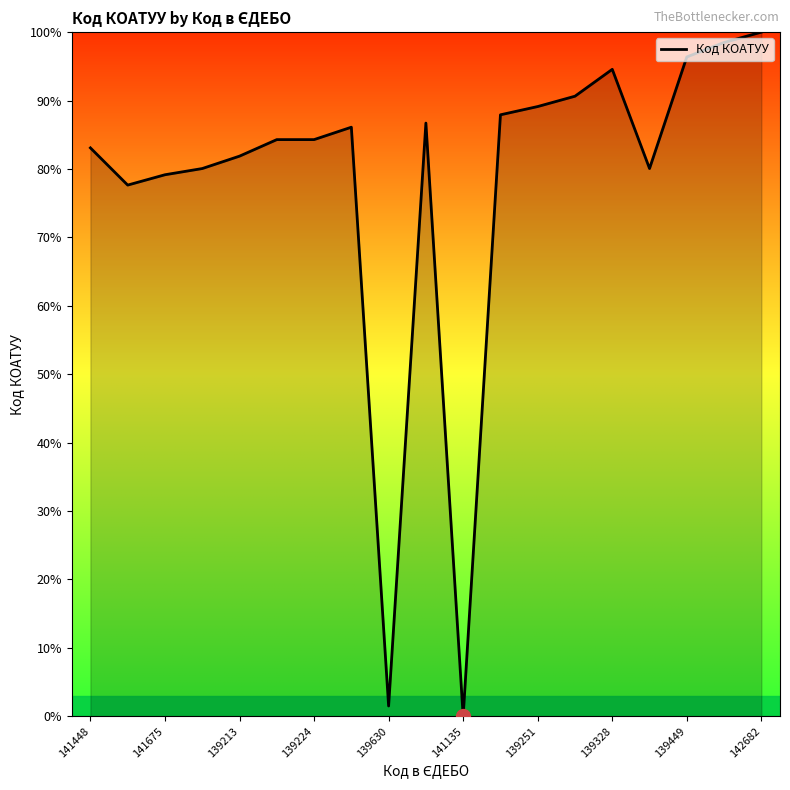

Reading left to right, what are all the values shown in this chart?

83.1	77.6	79.2	80.1	81.9	84.3	84.3	86.1	1.5	86.7	0.0	87.9	89.1	90.6	94.6	80.1	96.4	98.5	100.0